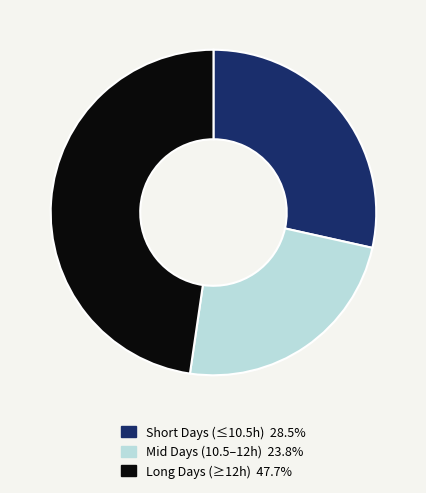

Does any single category account for the majority?

No